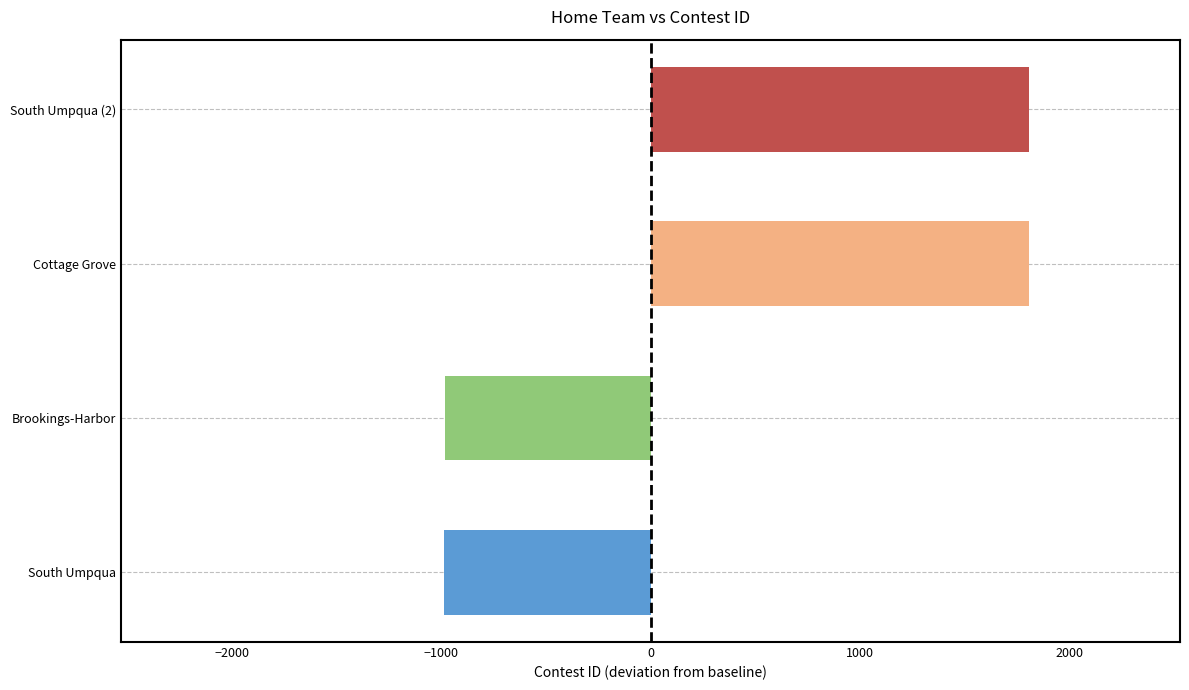

What is the smallest value displayed?

-984